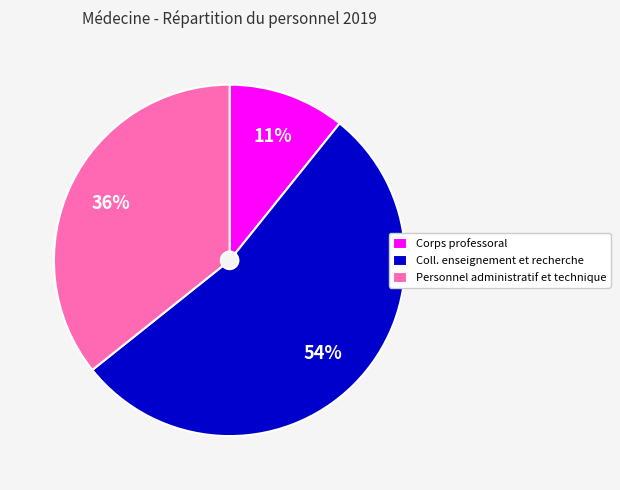

To the nearest percent, what portion does Personnel administratif et technique represent?

36%